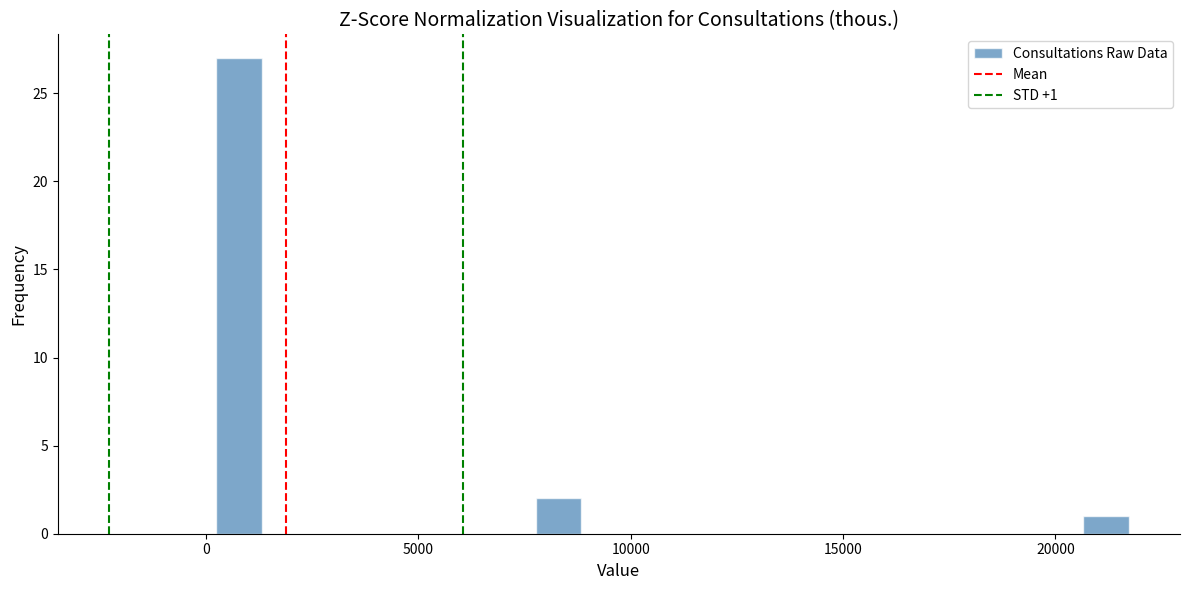

Read against the x-axis, roughly where is the centre of the tallest bar?

1000